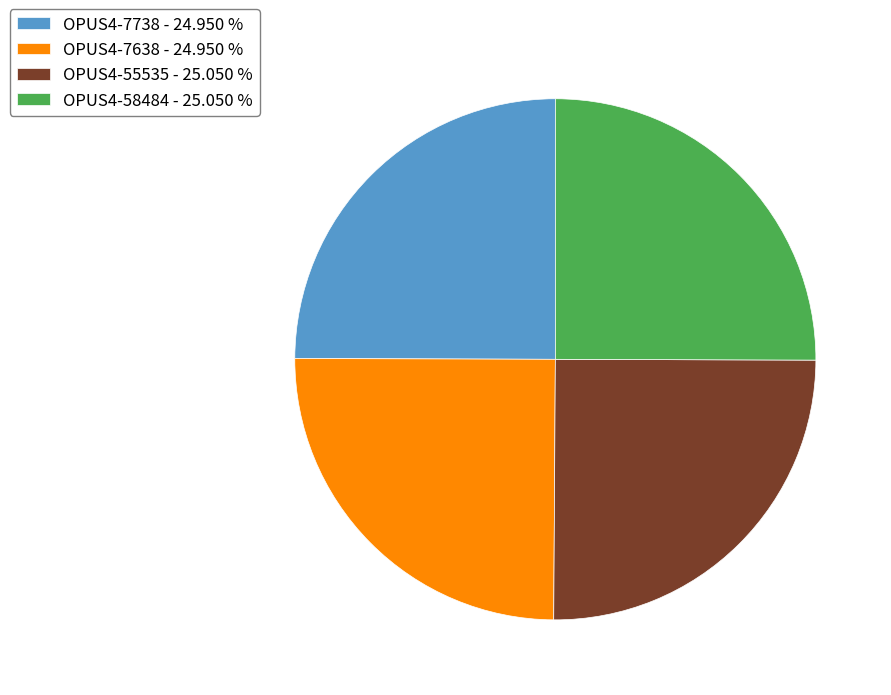

What is the ratio of the value at OPUS4-58484 to the value at OPUS4-55535?

1.0